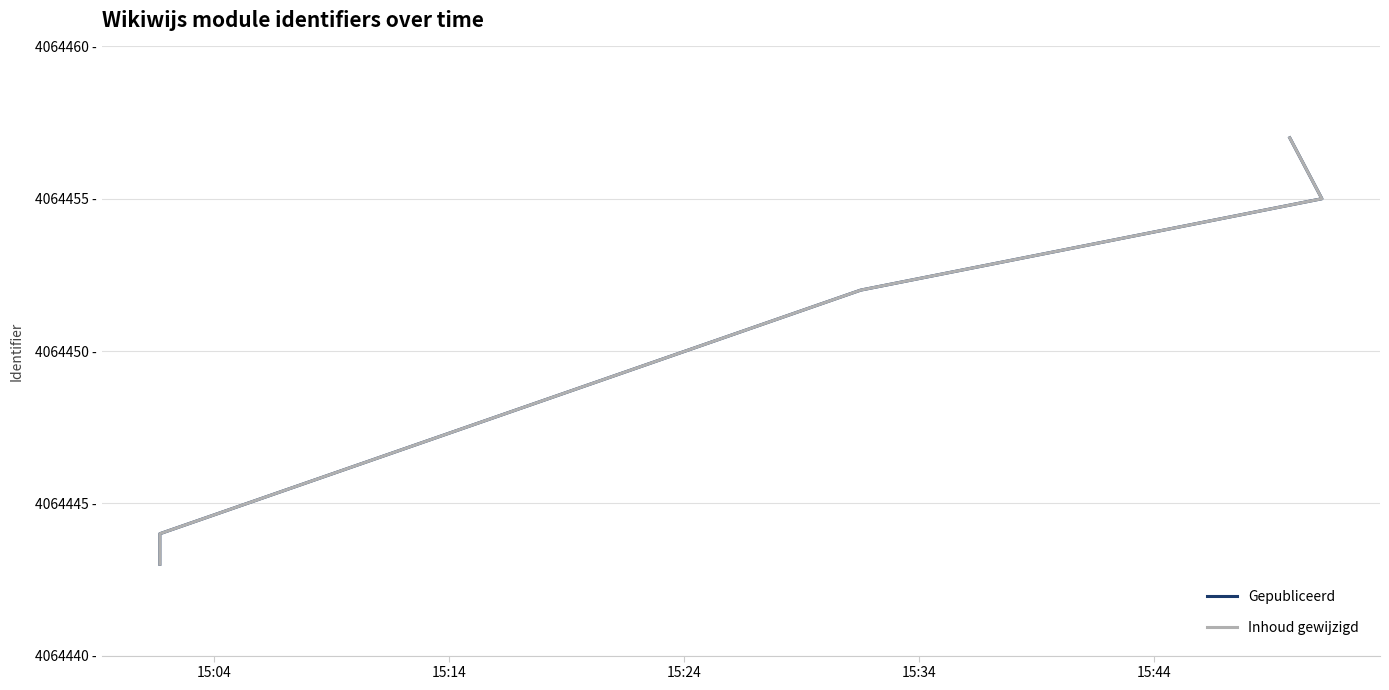

How many values in the Inhoud gewijzigd series are below 4064452?

2